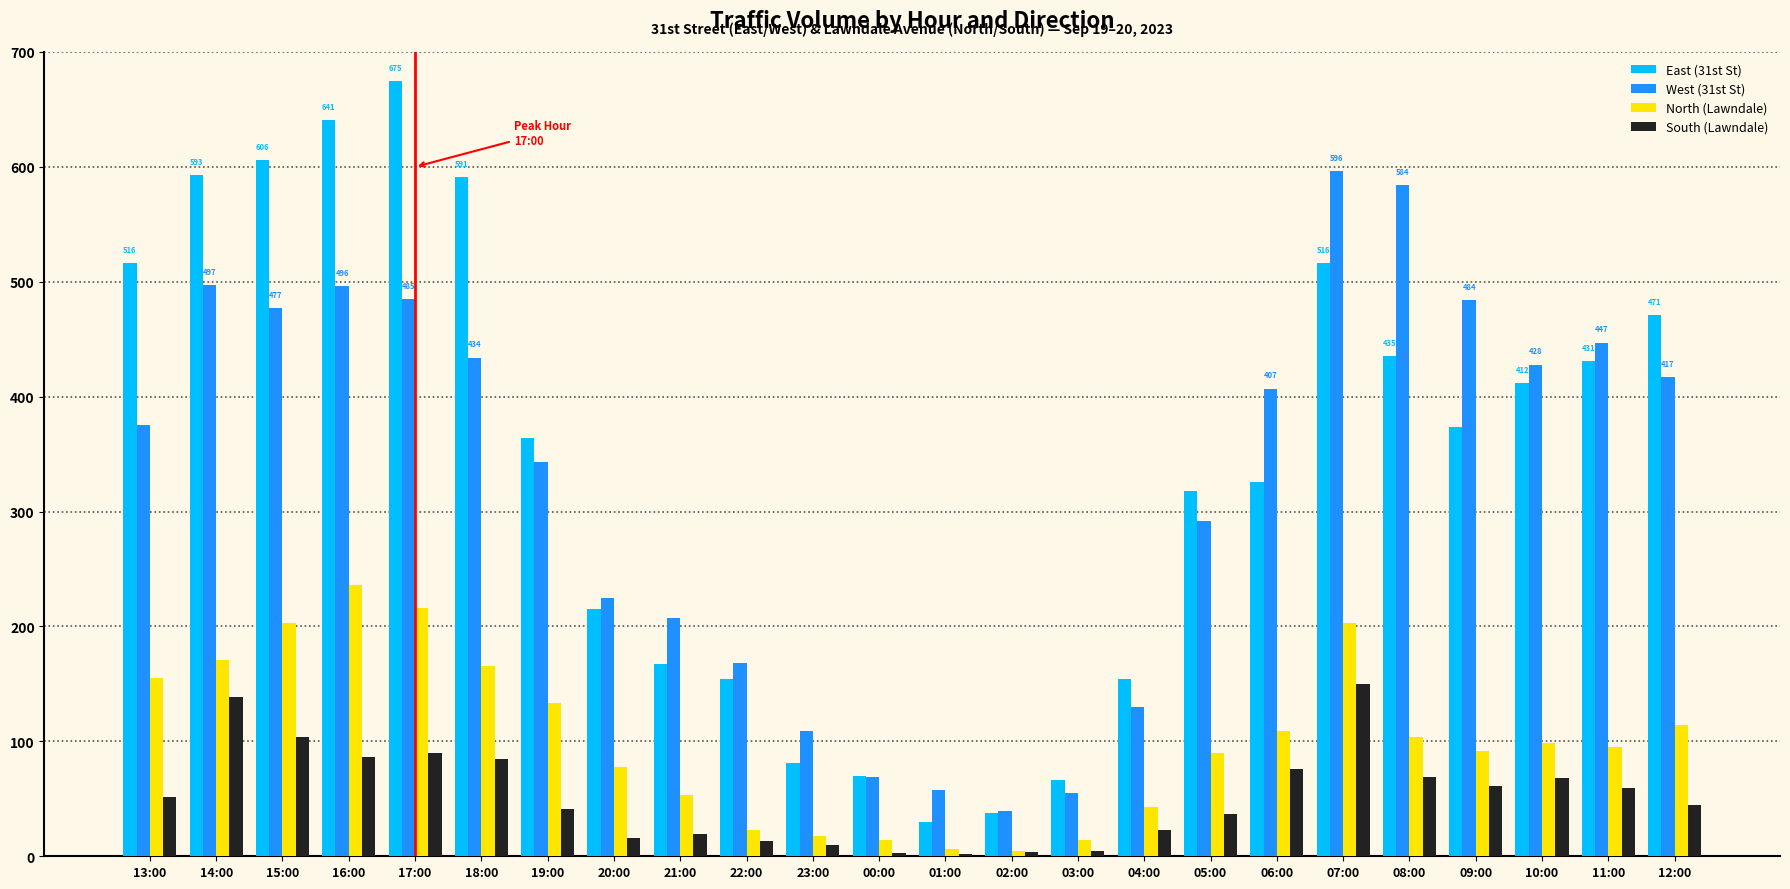

The South (Lawndale) series shows 76 at 06:00. True or false?

True